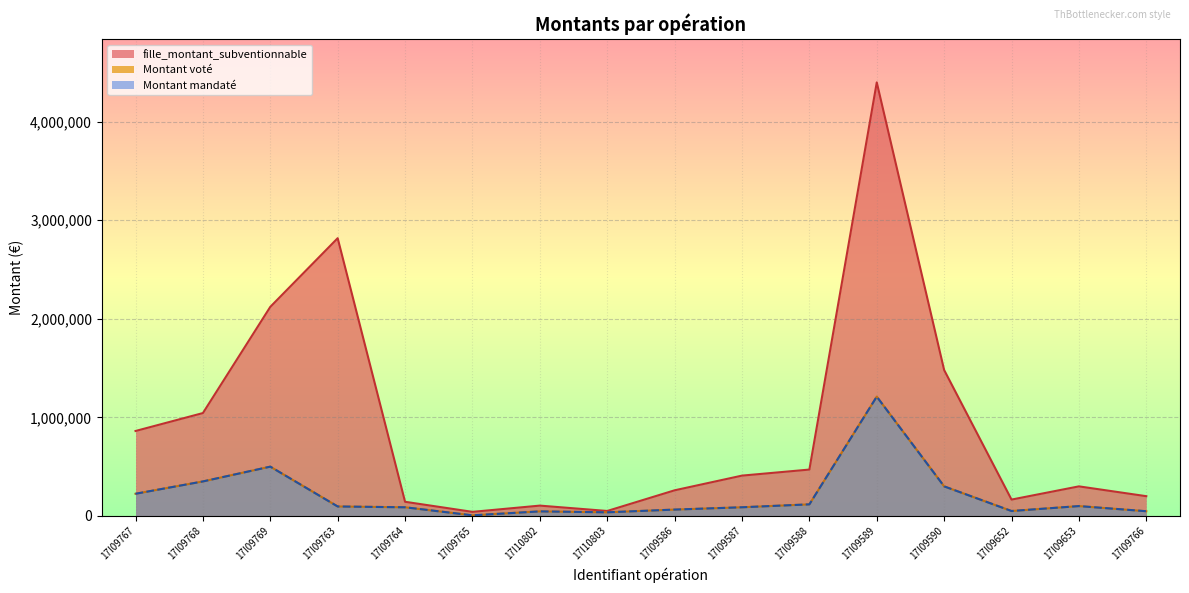

Which series has the largest total across all categories?

fille_montant_subventionnable